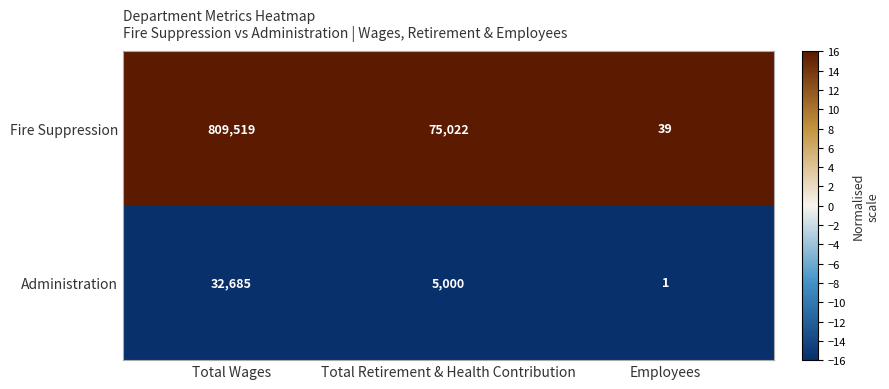

The Fire Suppression series shows 39 at Employees. True or false?

True